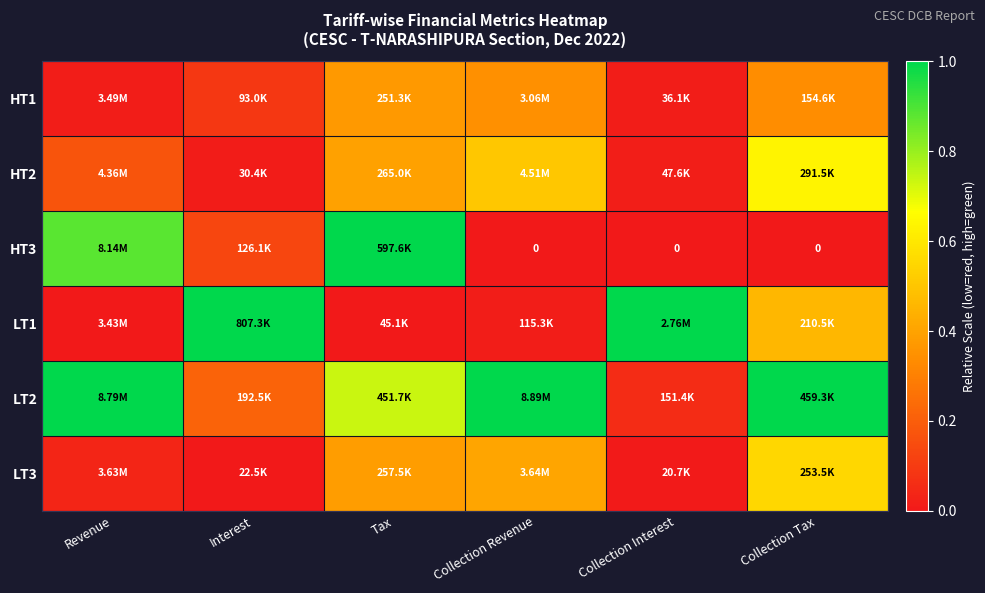

Rank the series at Revenue from highest to lowest value.

LT2, HT3, HT2, LT3, HT1, LT1